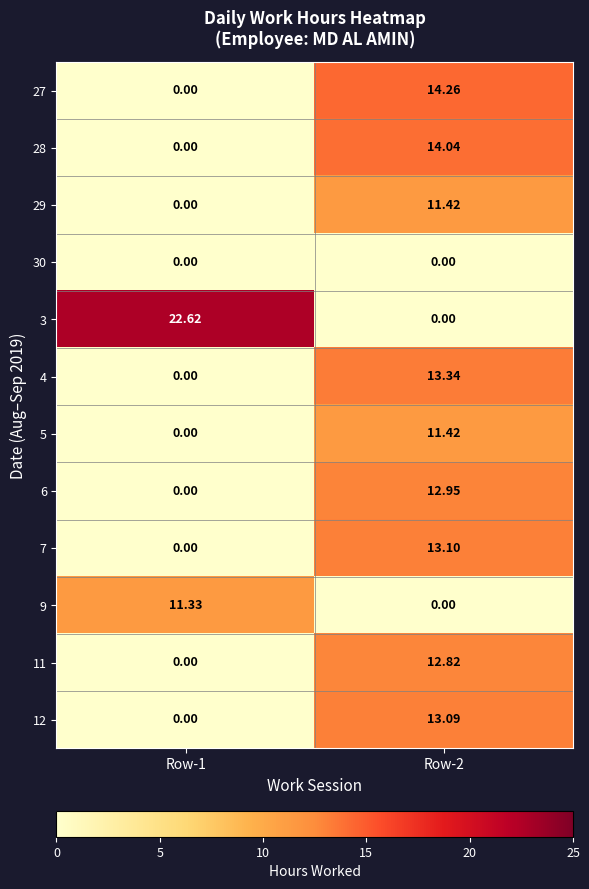

Is the value of 3 at Row-2 greater than the value of 12 at Row-2?

No